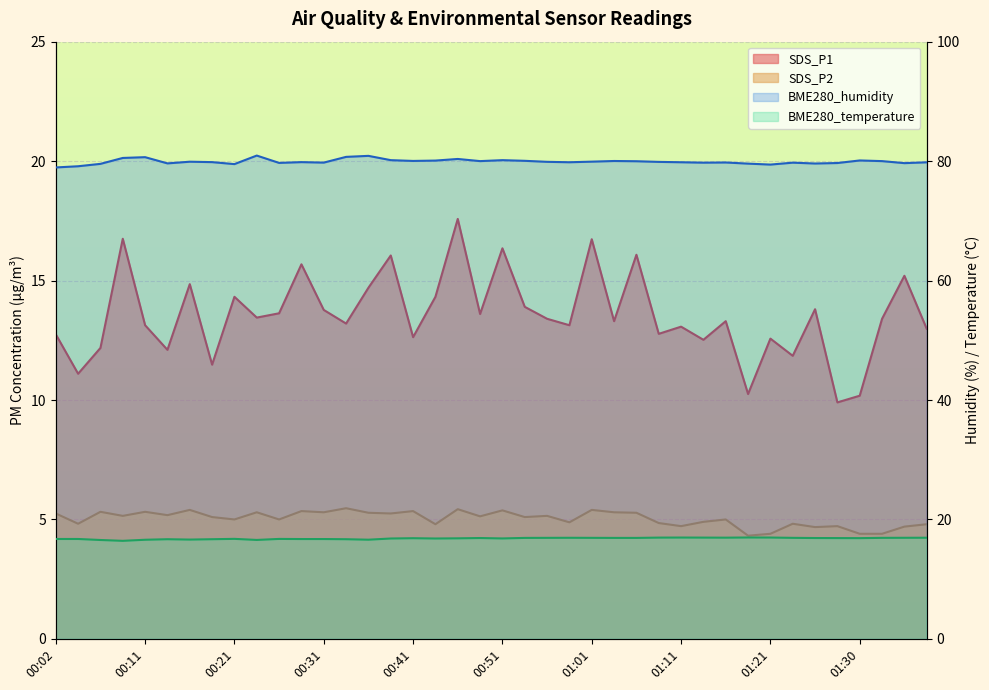

What is the value of the SDS_P1 point at the 16th from the left?

16.1